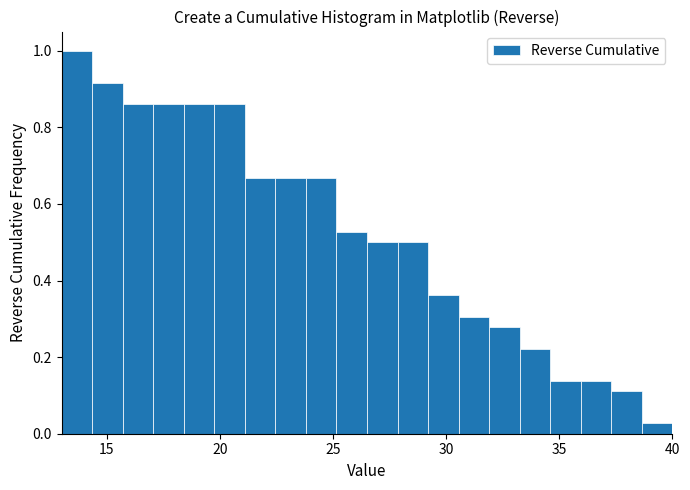

Read against the x-axis, roughly where is the centre of the tallest bar?

13.5